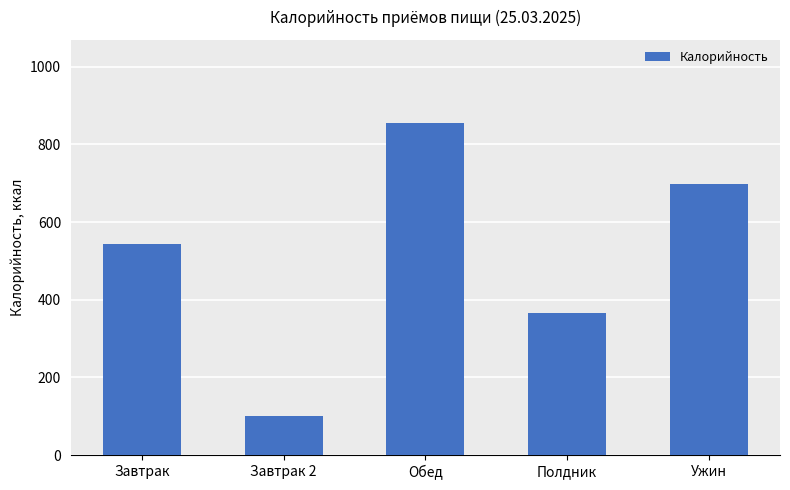

True or false: the data shows 339.6 at Ужин.

False